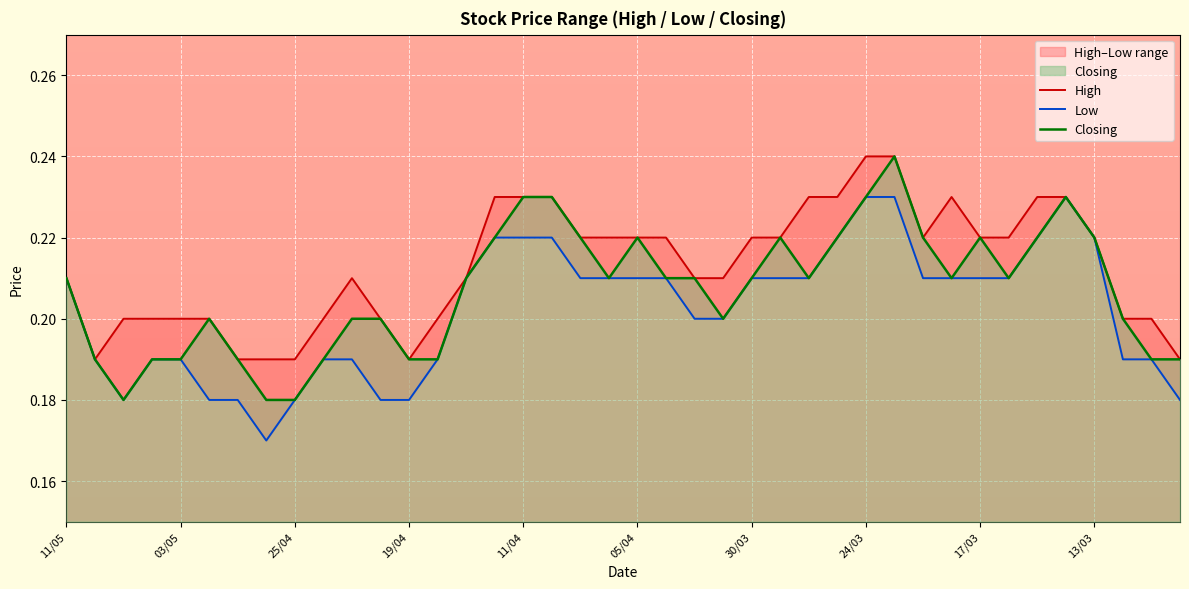

The Closing series shows 0.1 at 19/04. True or false?

False